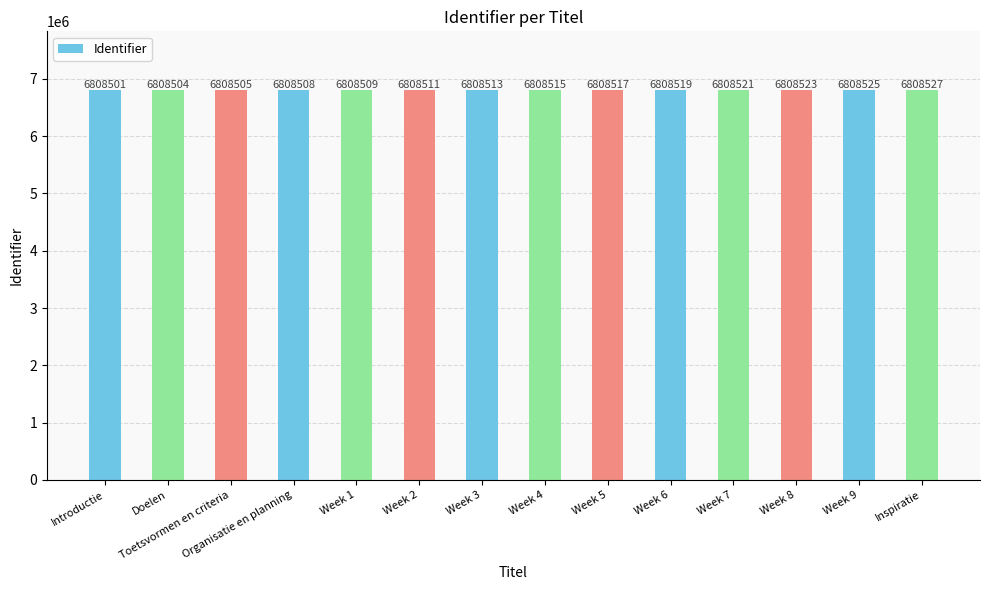

Are the bars grouped side by side (vs. stacked)?

No